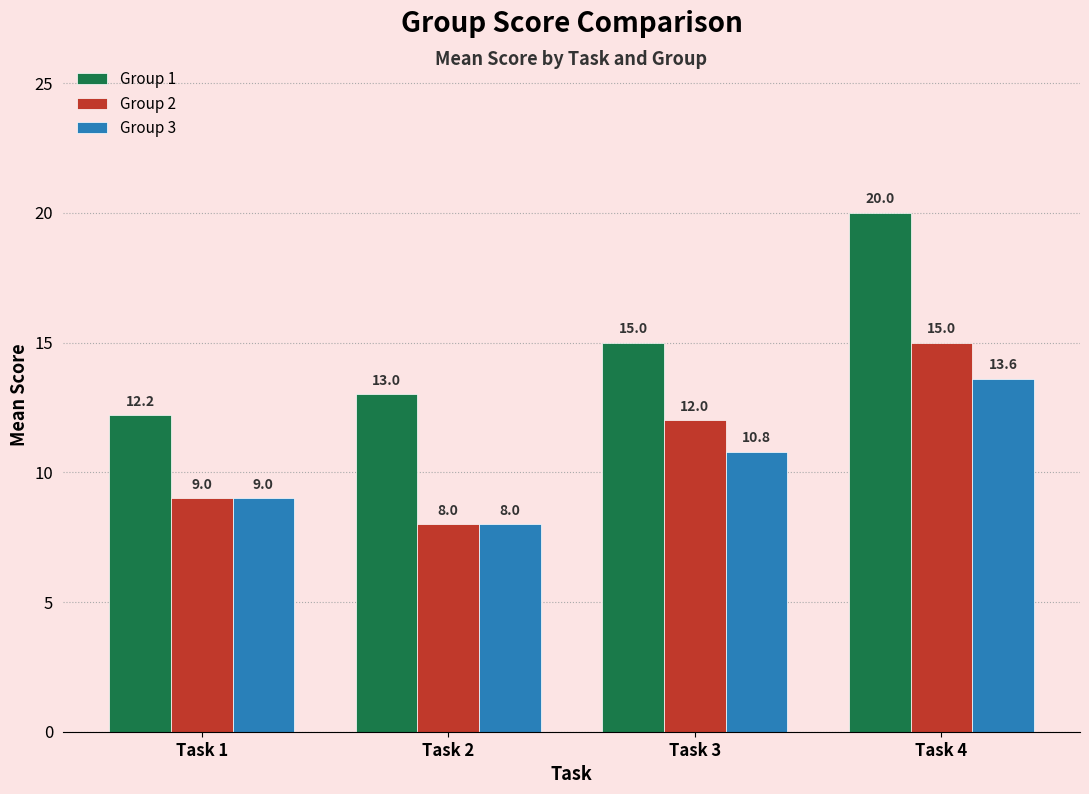

Reading left to right, list all the values displayed in this chart.

Group 1: 12.2	13.0	15.0	20.0
Group 2: 9.0	8.0	12.0	15.0
Group 3: 9.0	8.0	10.8	13.6